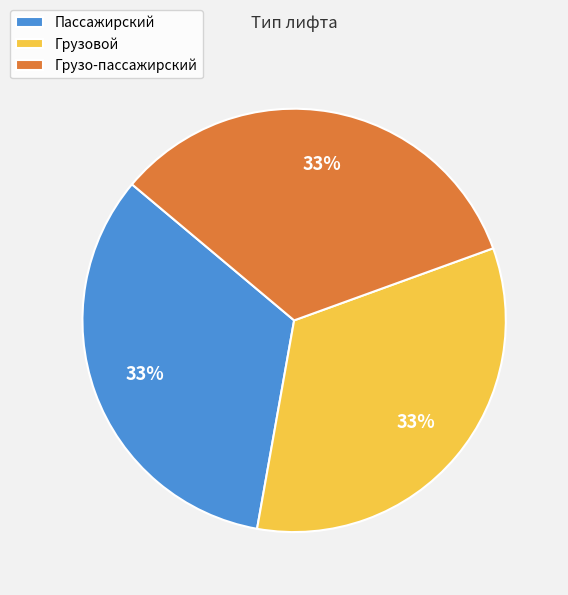

Does any single category account for the majority?

No